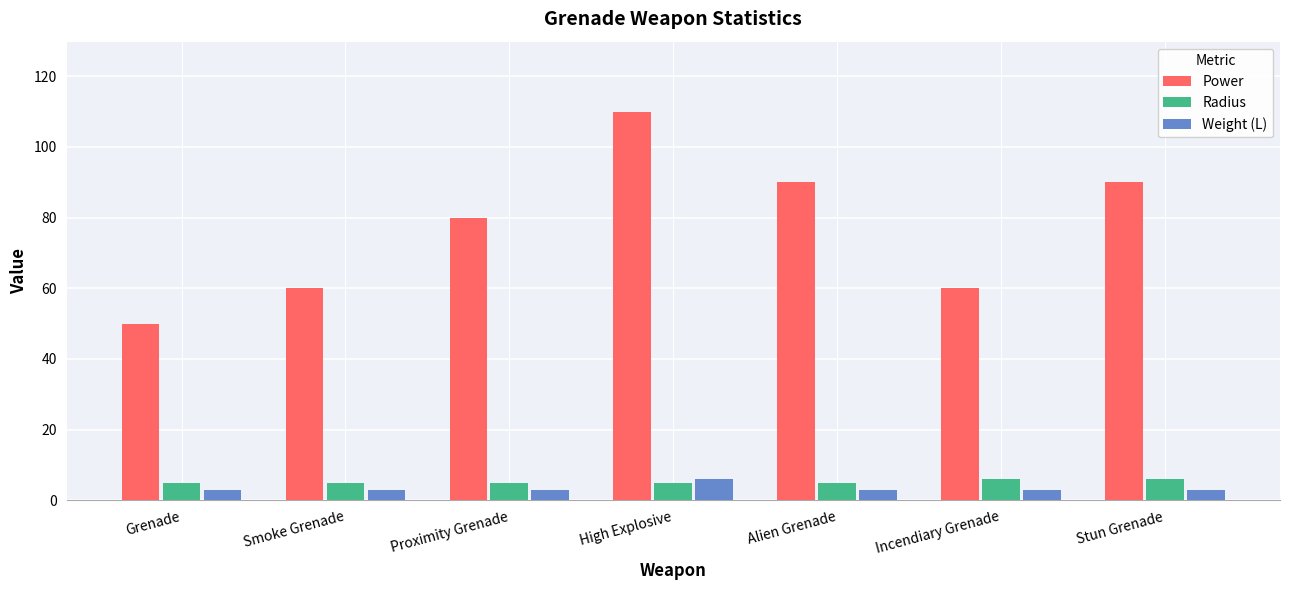

Rank the series at Smoke Grenade from lowest to highest value.

Weight (L), Radius, Power